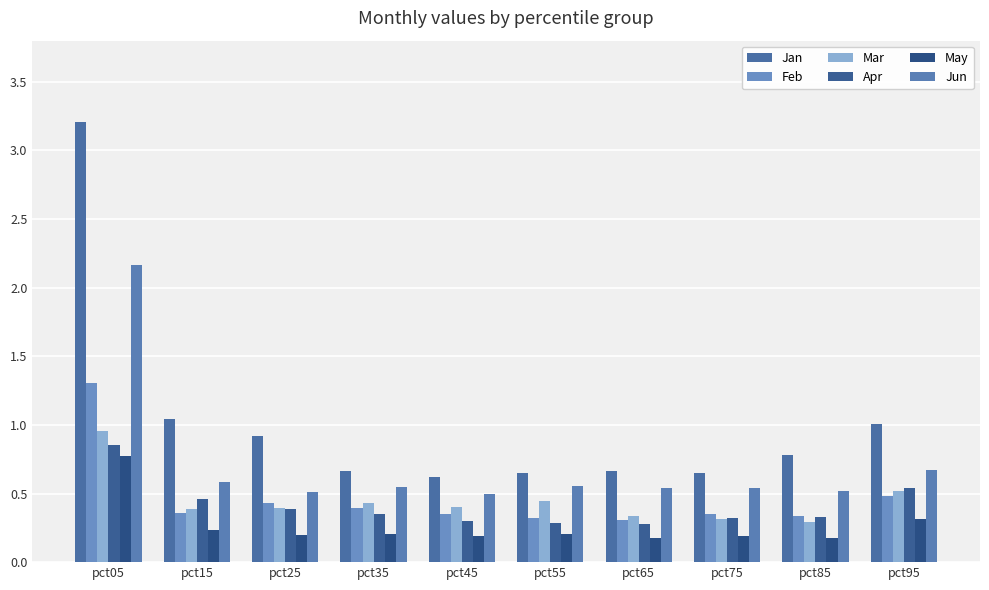

What is the average value of the Jun series?

0.7